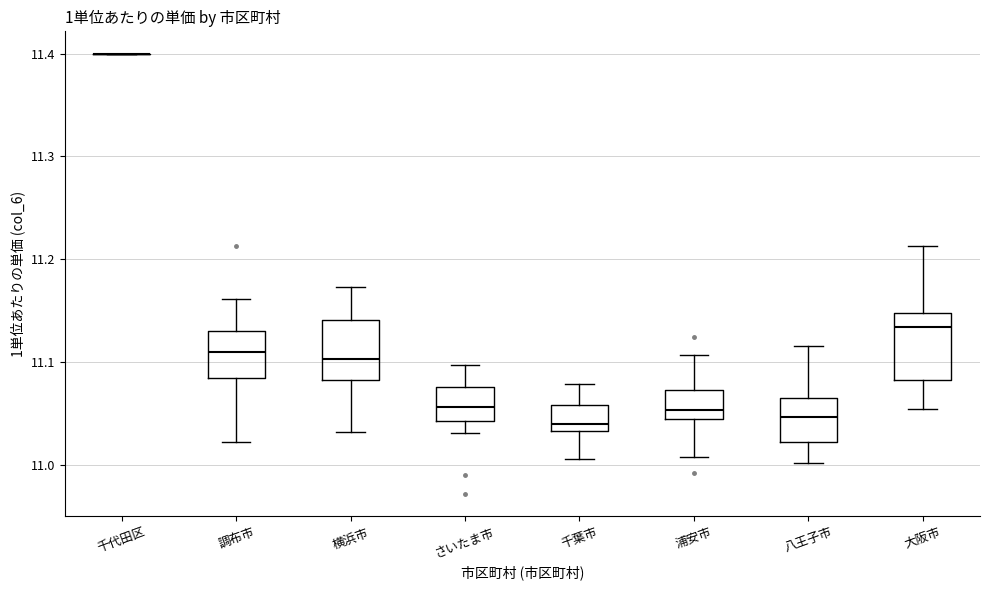

Reading left to right, read every box against the y-axis: the position of its median line, the range the box covers, and the ends of its whiskers. The values are not printed on the chart, so give them approximately, as read against the axis.

千代田区: box collapsed to a line at 11.40, whiskers 11.40 to 11.40
調布市: median 11.11, box 11.08 to 11.13, whiskers 11.02 to 11.16
横浜市: median 11.10, box 11.08 to 11.14, whiskers 11.03 to 11.17
さいたま市: median 11.06, box 11.04 to 11.08, whiskers 11.03 to 11.10
千葉市: median 11.04, box 11.03 to 11.06, whiskers 11.01 to 11.08
浦安市: median 11.05, box 11.04 to 11.07, whiskers 11.01 to 11.11
八王子市: median 11.05, box 11.02 to 11.07, whiskers 11.00 to 11.12
大阪市: median 11.13, box 11.08 to 11.15, whiskers 11.05 to 11.21